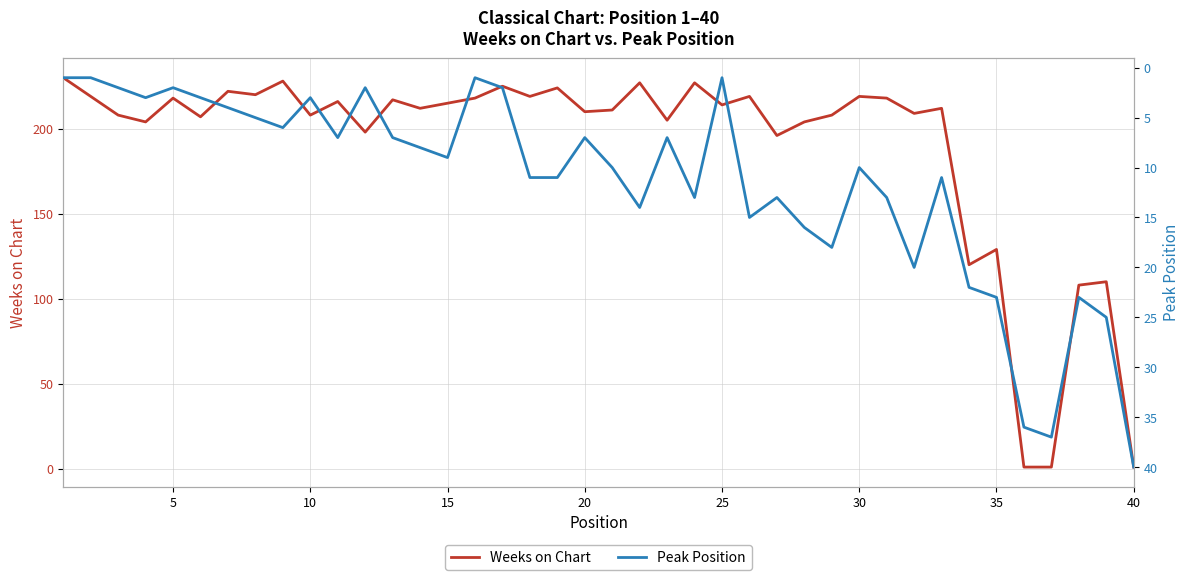

What is the value of the Peak Position point at the 40th from the left?

40